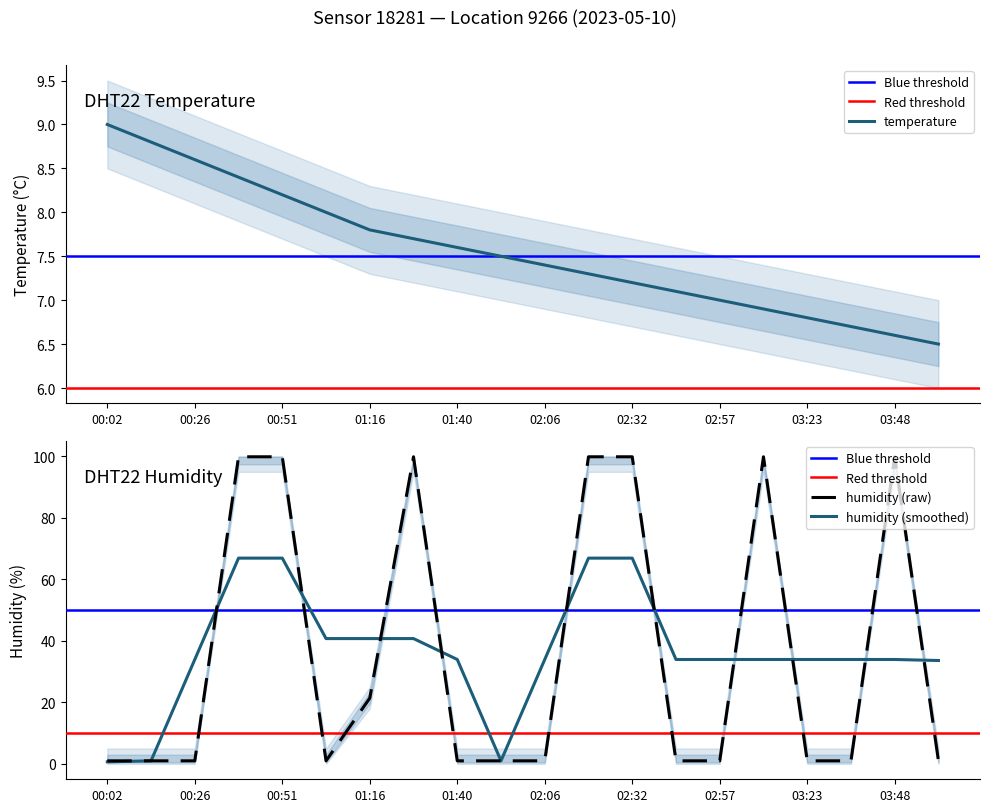

The temperature series shows 2.2 at 01:16. True or false?

False